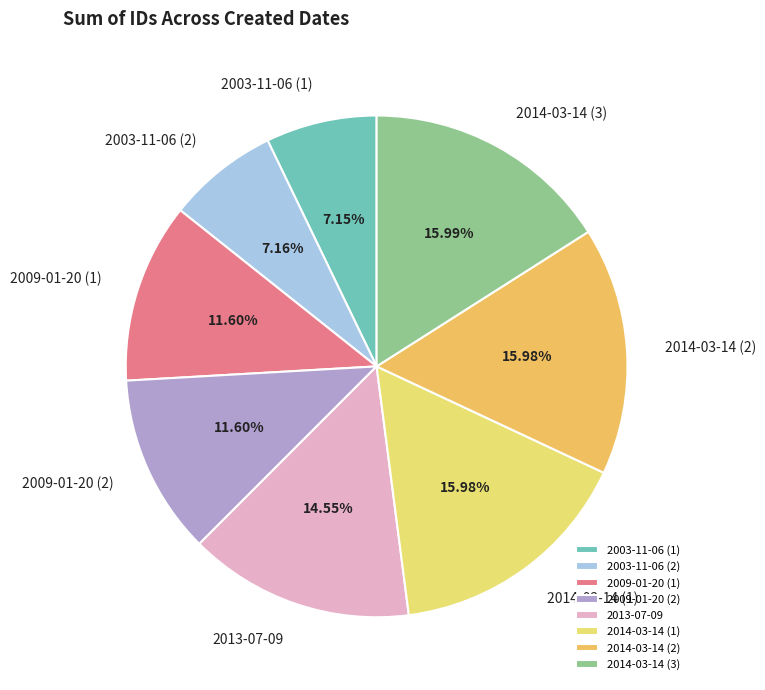

Is there a majority slice in this chart?

No